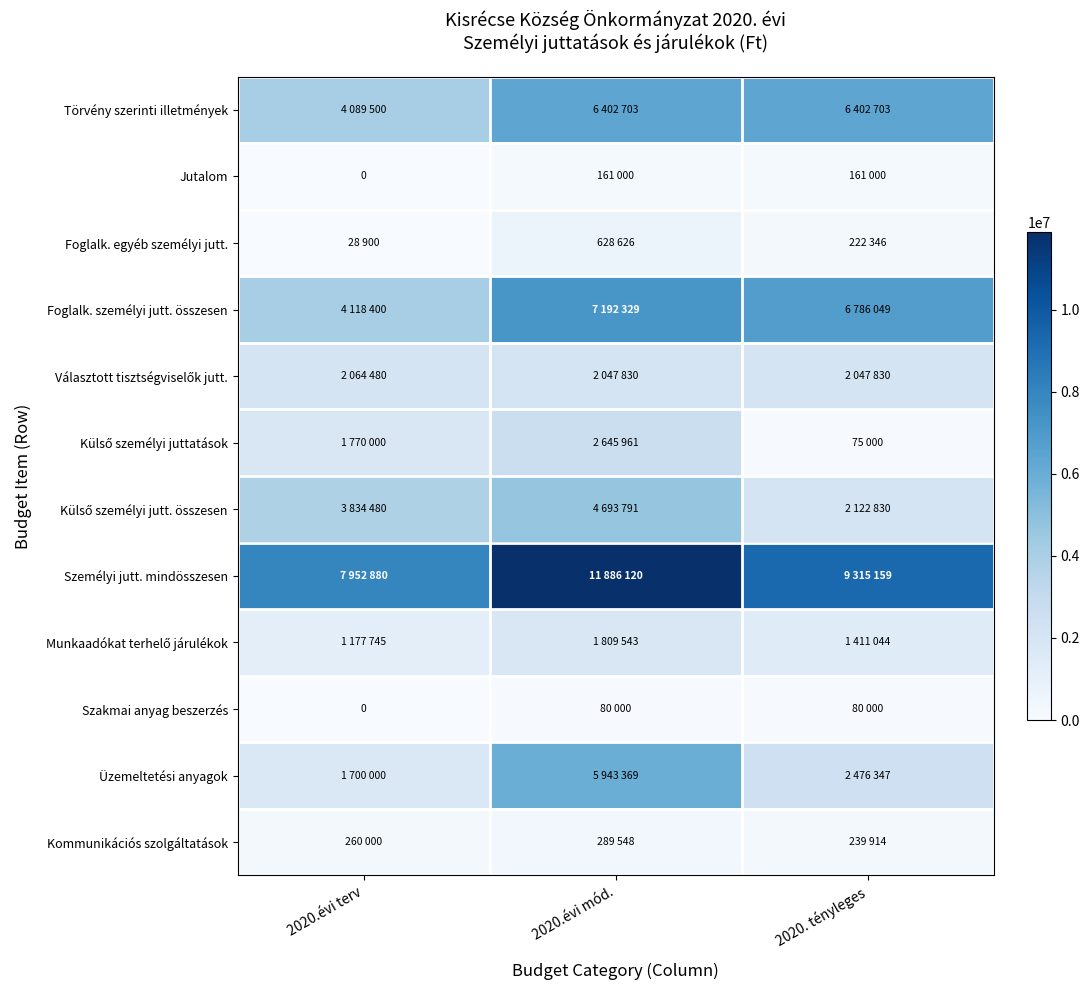

How many categories are shown in the chart?

3